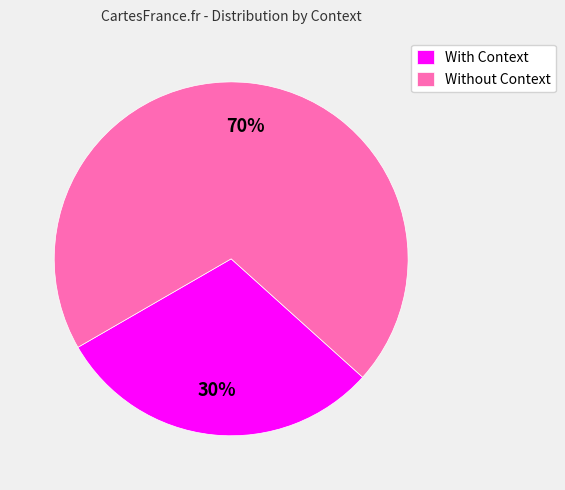

True or false: Without Context accounts for 70% of the total.

True